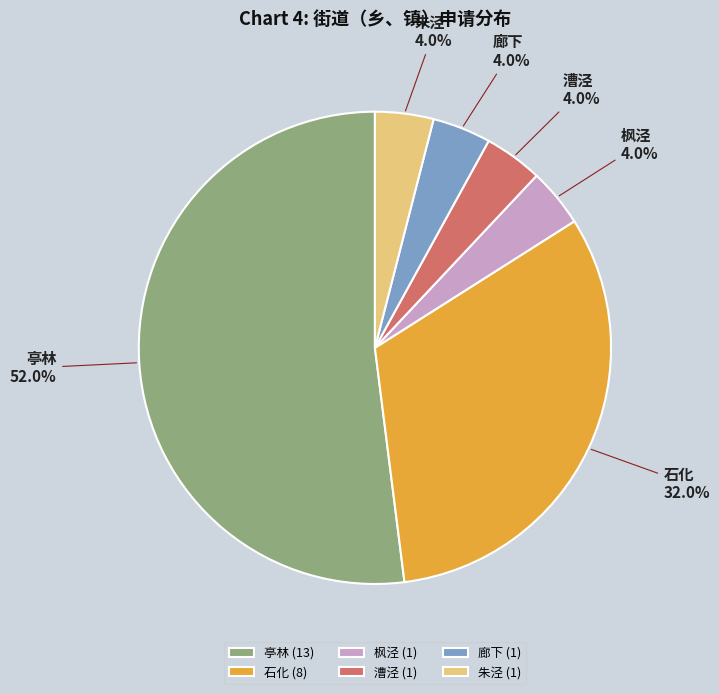

What percentage is NOT represented by 亭林?

48.0%